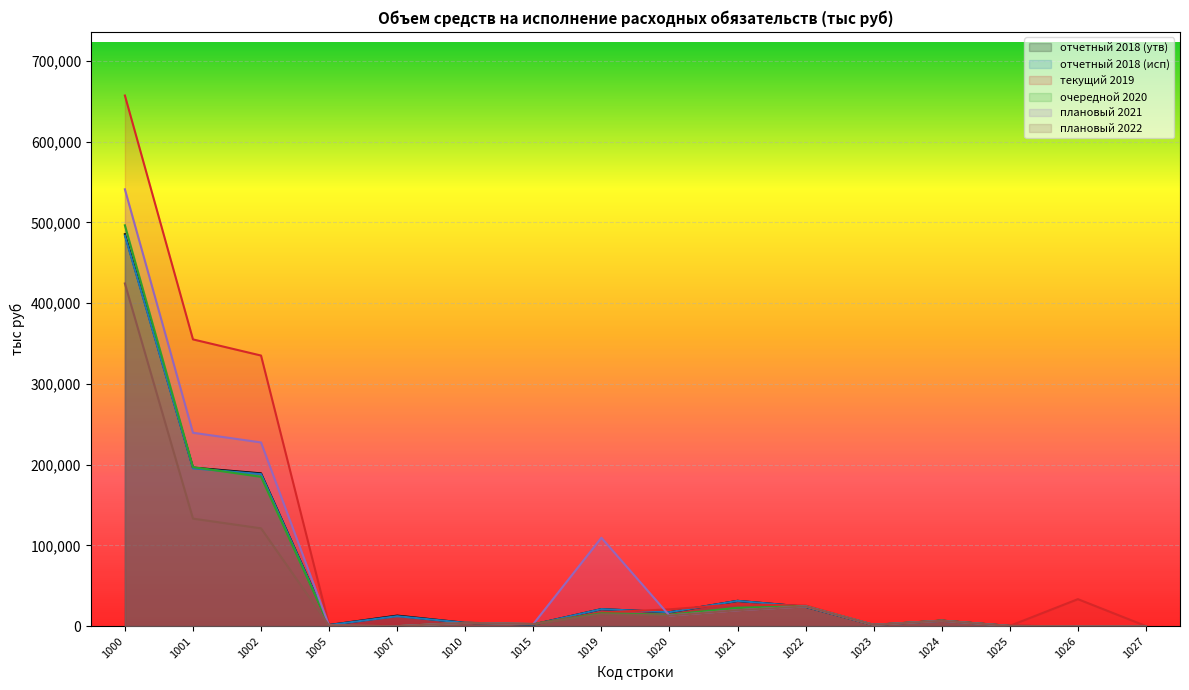

How many interior local peaks does the очередной 2020 series have?

4